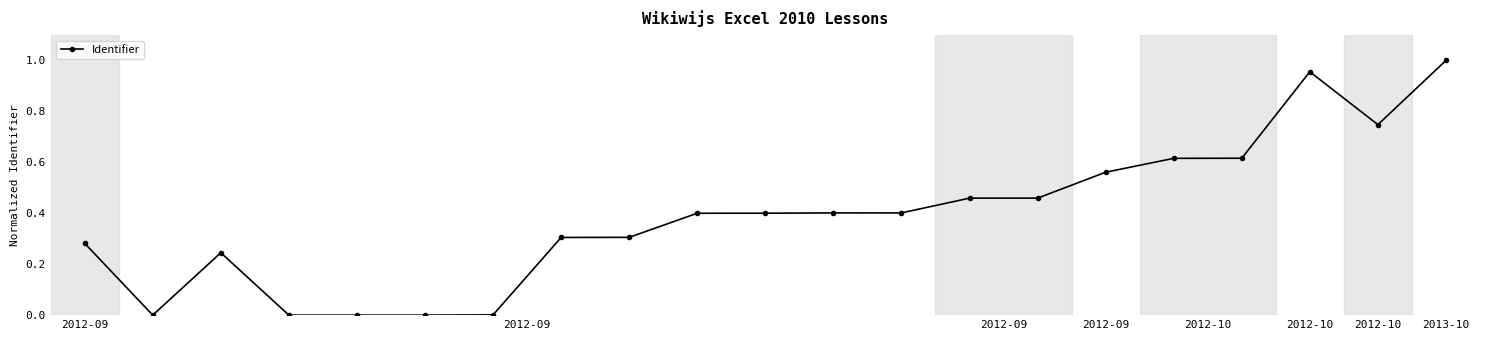

What is the average value?

0.4